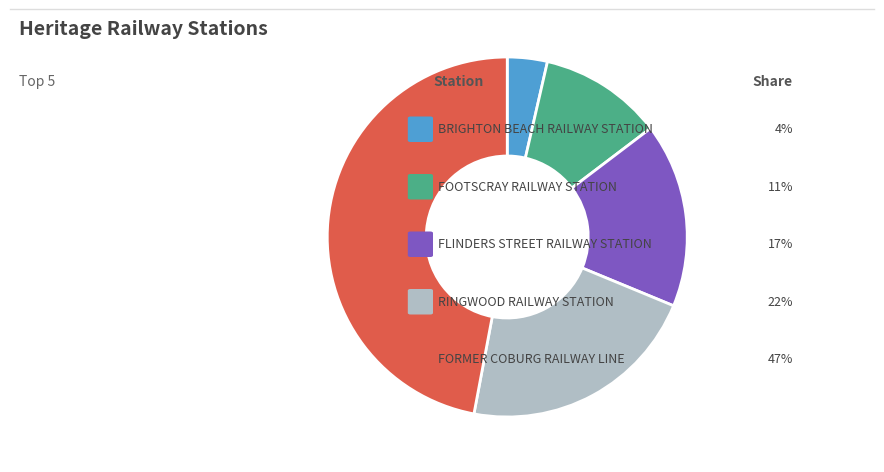

Is there a majority slice in this chart?

No